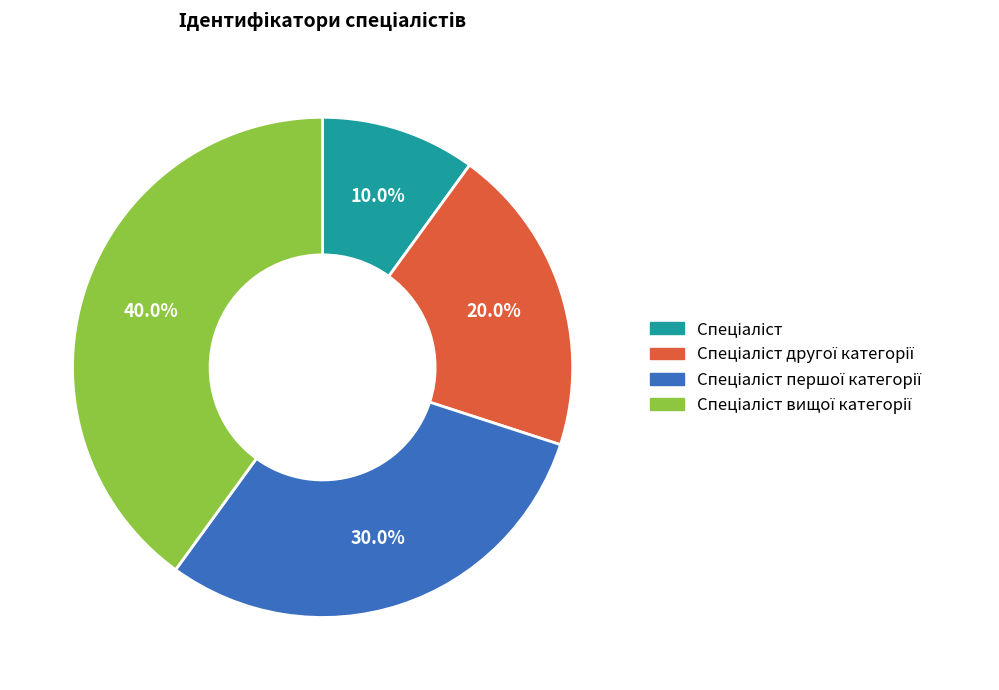

Does any single category account for the majority?

No